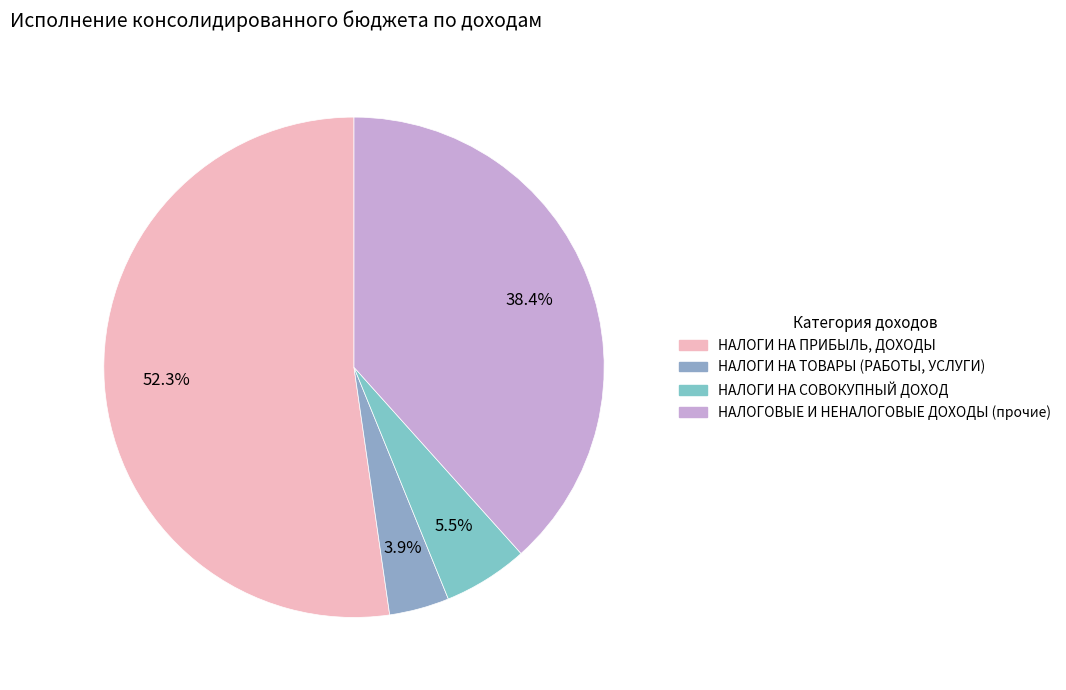

Is it true that НАЛОГИ НА ПРИБЫЛЬ, ДОХОДЫ is 52% of the pie?

True